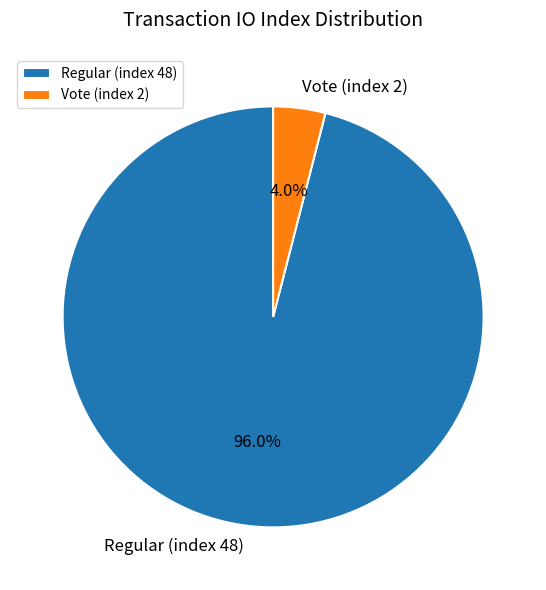

How many slices are in this pie chart?

2